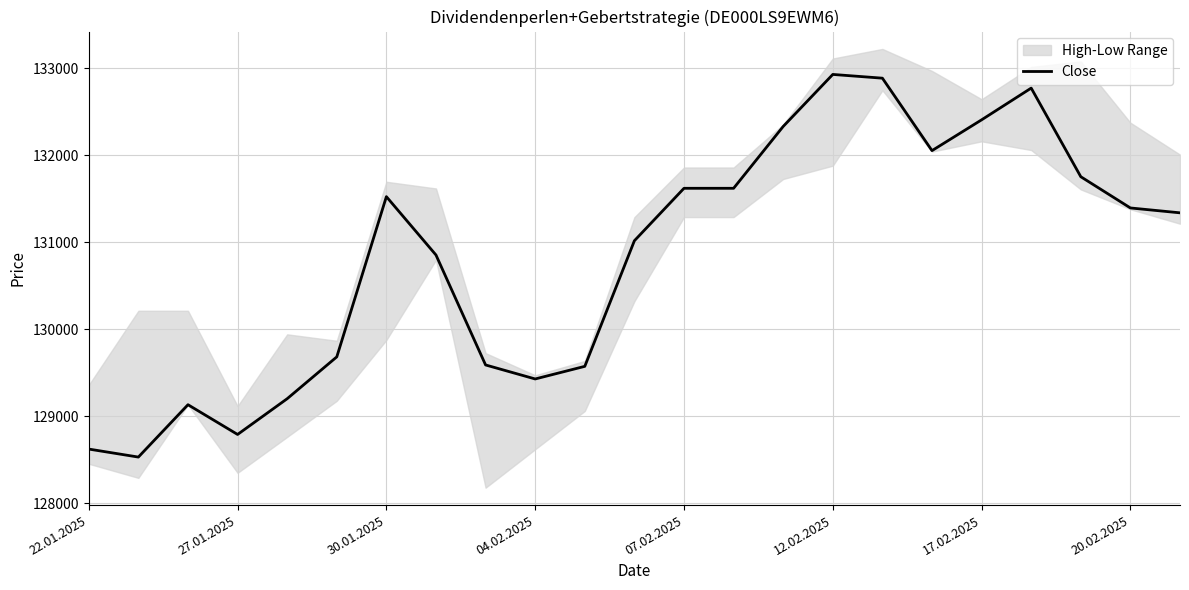

What is the sum of the values at 22 and 10?

260911